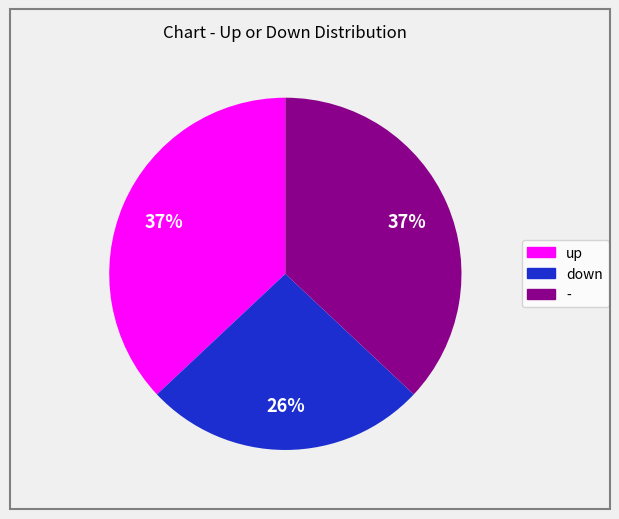

Which slice is the smallest?

down